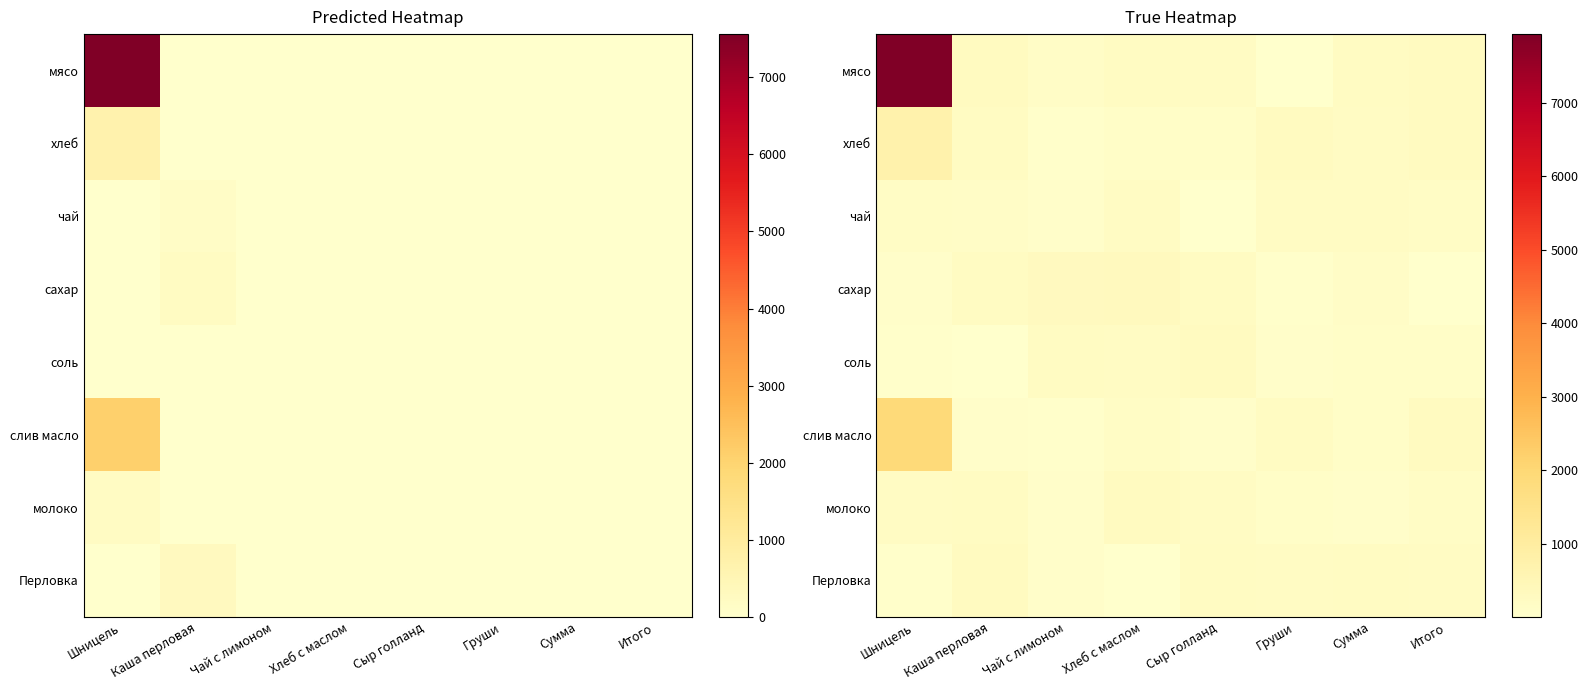

At which label is мясо closest to 3985?

Каша перловая